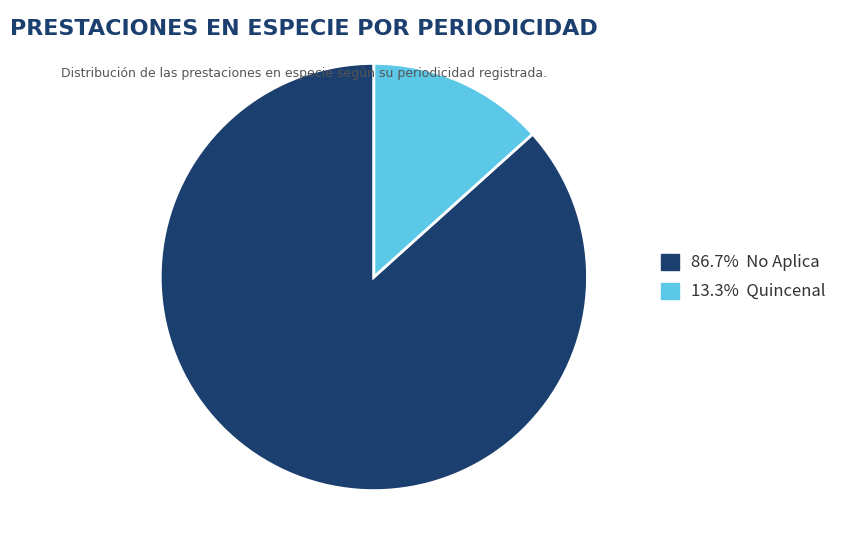

Is there any slice that represents more than half of the pie?

Yes